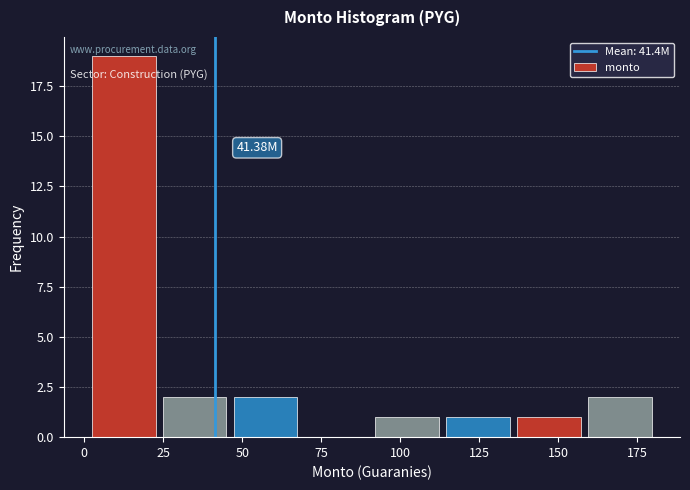

Over which range of the x-axis is the bar tallest?

0 to 25